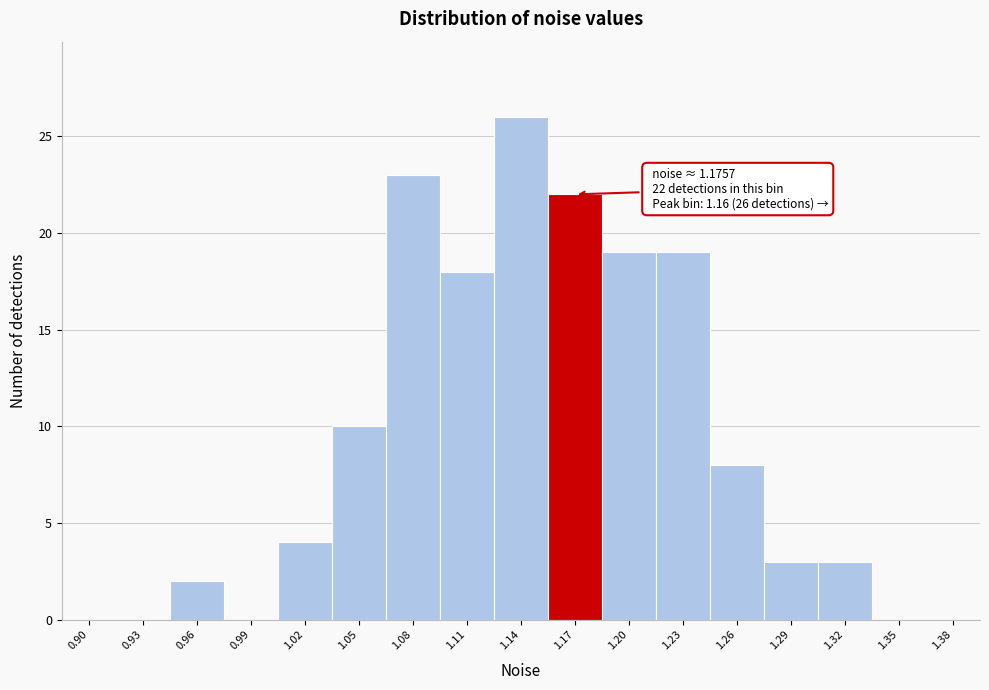

Reading left to right, transcribe all the data shown in this chart.

0.90=0	0.93=0	0.96=2	0.99=0	1.02=4	1.05=10	1.08=23	1.11=18	1.14=26	1.17=22	1.20=19	1.23=19	1.26=8	1.29=3	1.32=3	1.35=0	1.38=0